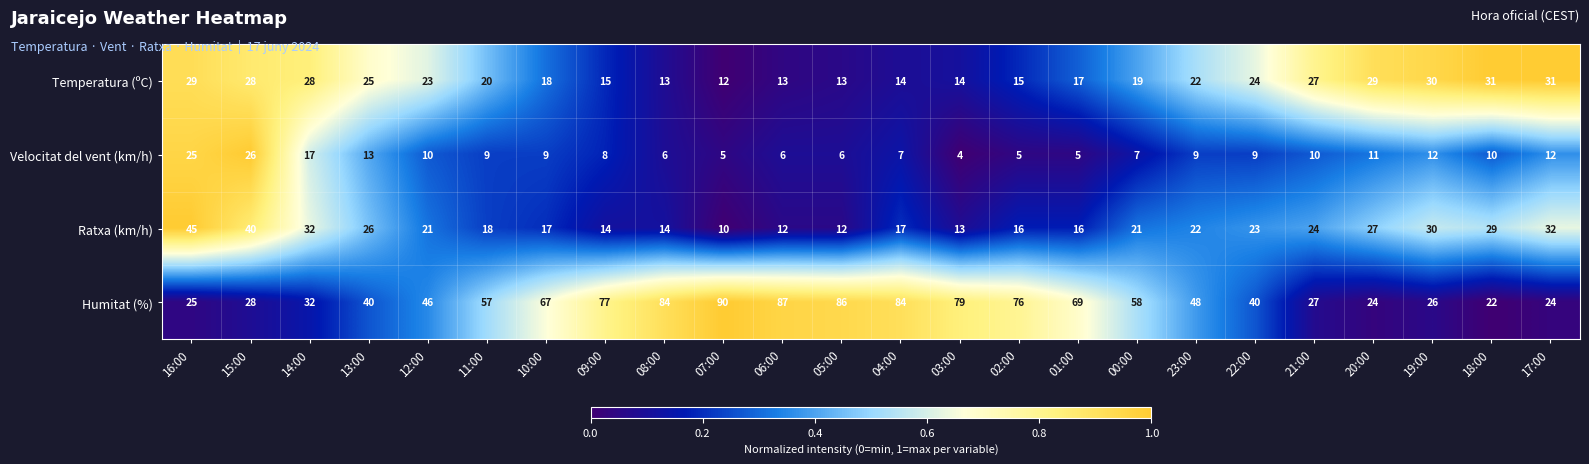

What is the difference between the Humitat (%) values at 07:00 and 22:00?

50